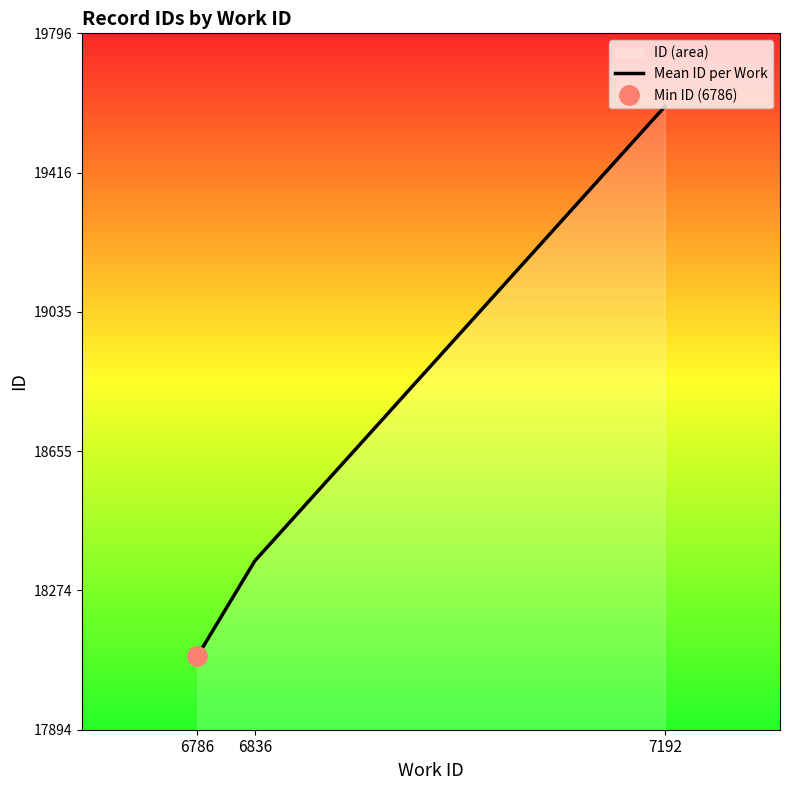

Rank the categories by value from lowest to highest.

6786, 6836, 7192